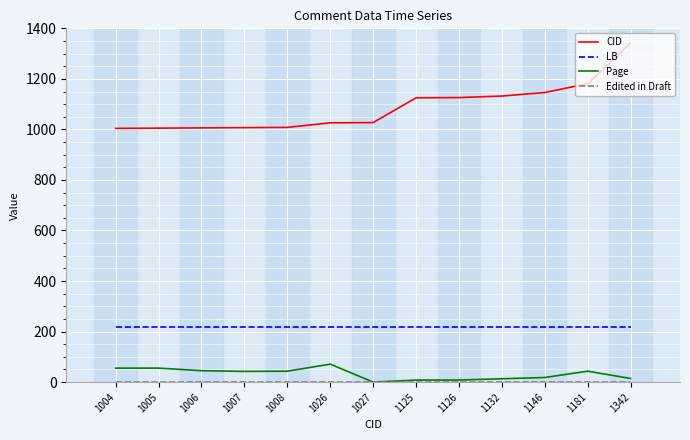

What is the total value across all series at 1181?

1444.4